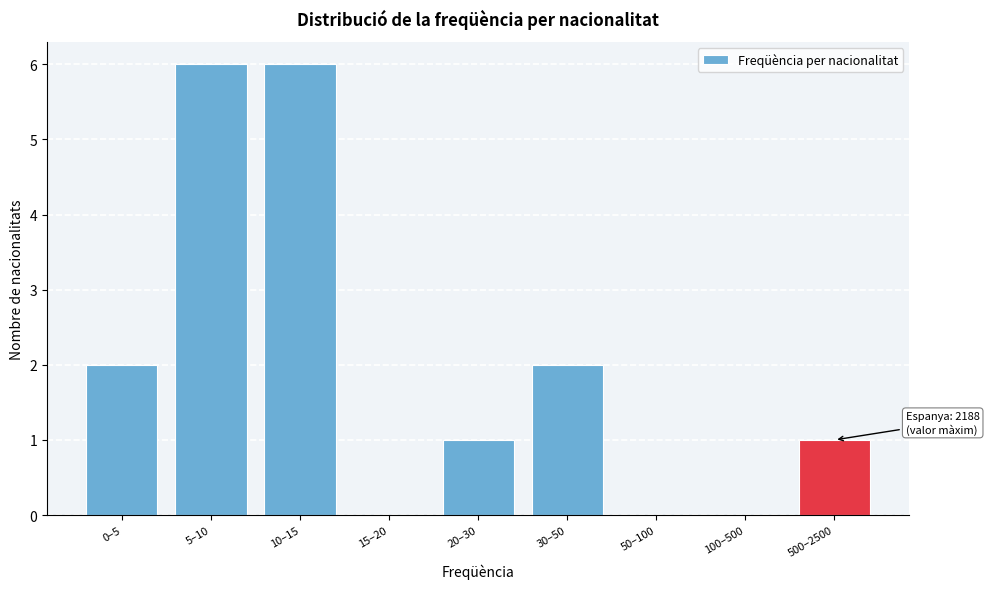

Reading left to right, what are all the values shown in this chart?

0–5=2	5–10=6	10–15=6	15–20=0	20–30=1	30–50=2	50–100=0	100–500=0	500–2500=1